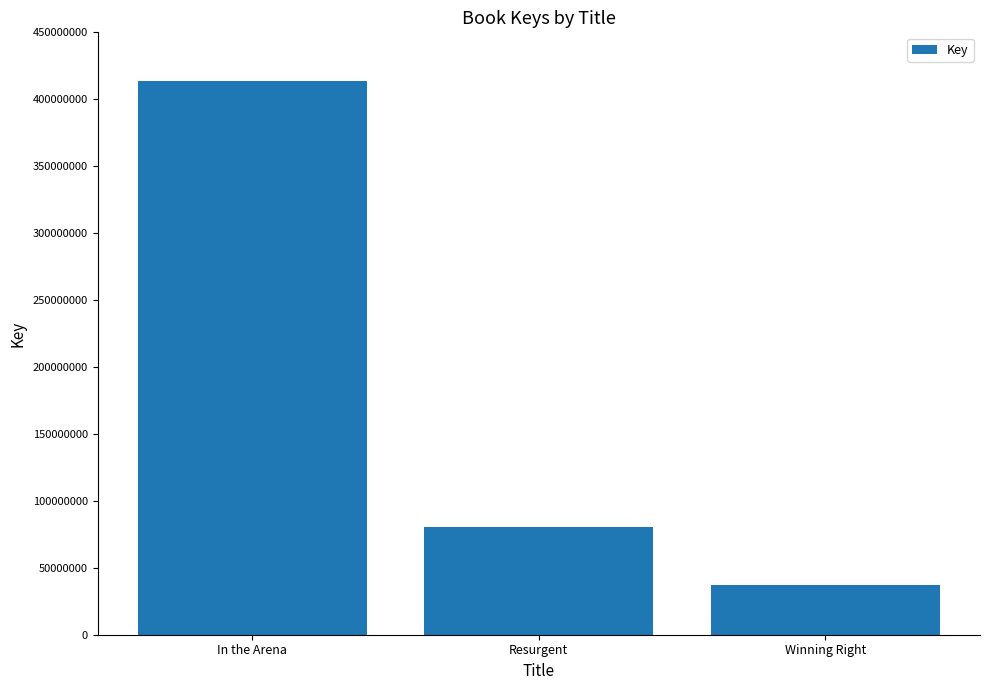

Are the bars grouped side by side (vs. stacked)?

No